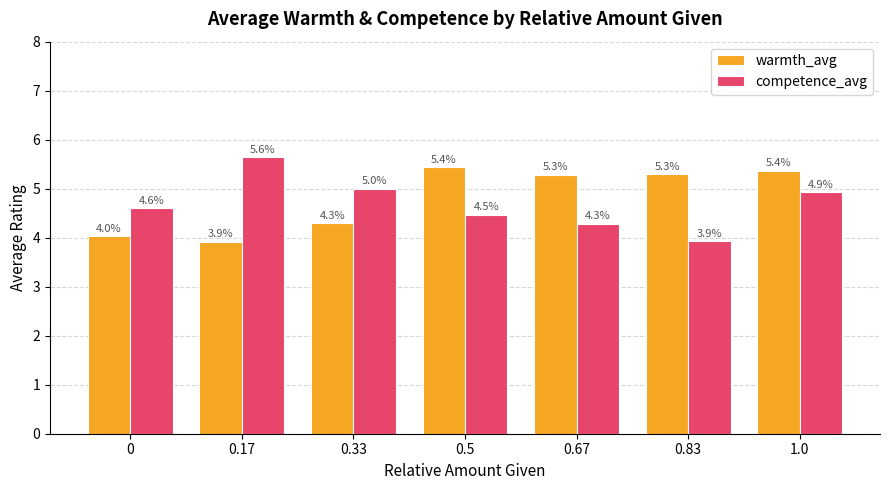

At 0, list the series in order from largest to smallest.

competence_avg, warmth_avg